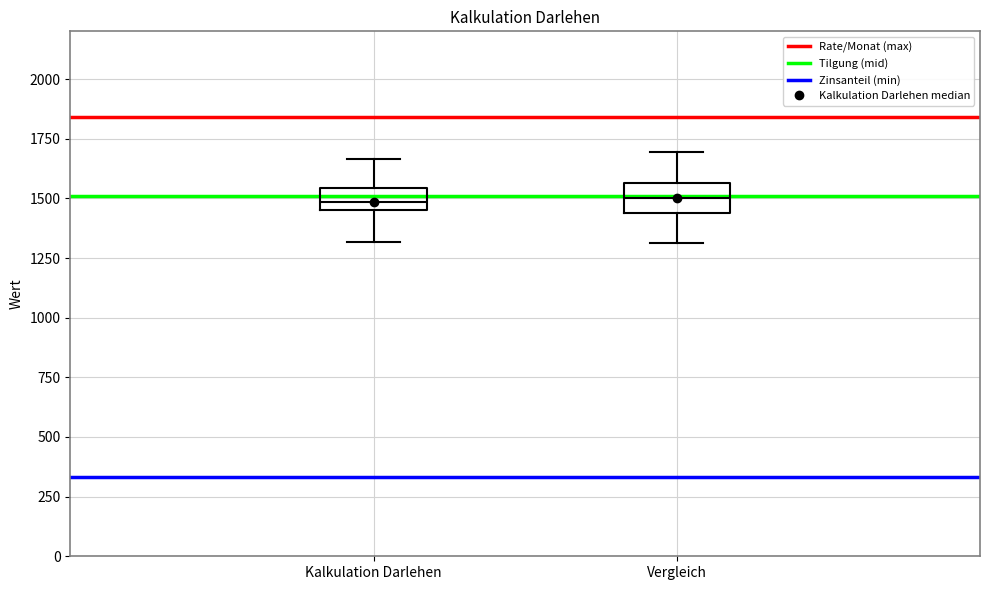

Reading left to right, read every box against the y-axis: the position of its median line, the range the box covers, and the ends of its whiskers. The values are not printed on the chart, so give them approximately, as read against the axis.

Kalkulation Darlehen: median 1500, box 1450 to 1550, whiskers 1300 to 1650
Vergleich: median 1500, box 1450 to 1550, whiskers 1300 to 1700